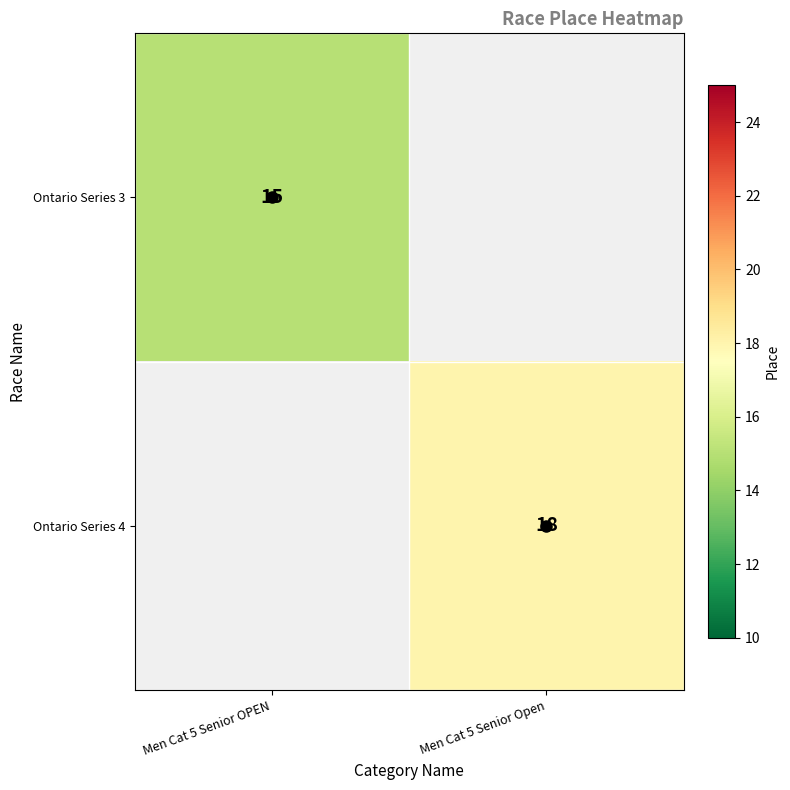

Between Men Cat 5 Senior OPEN and Men Cat 5 Senior Open, which is larger?

Men Cat 5 Senior Open